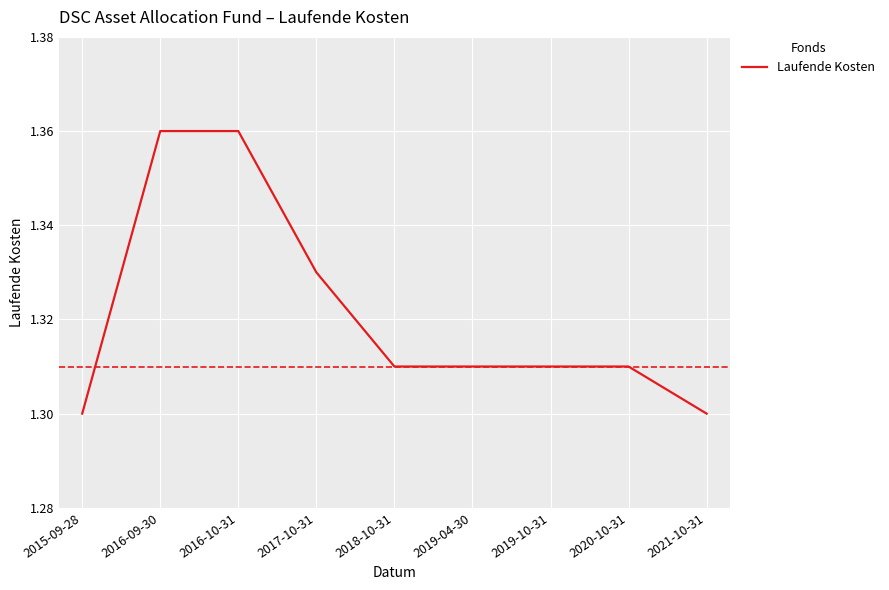

What is the sum of all values?

11.9